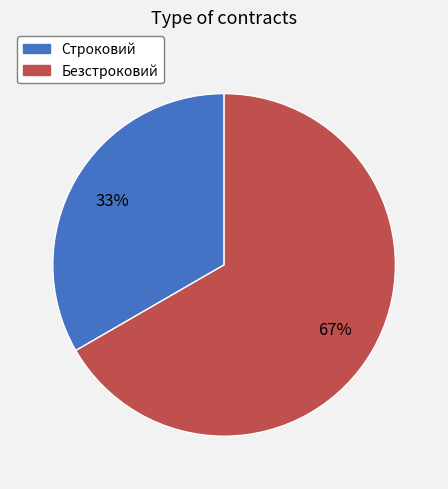

Is Безстроковий the majority of the pie?

Yes